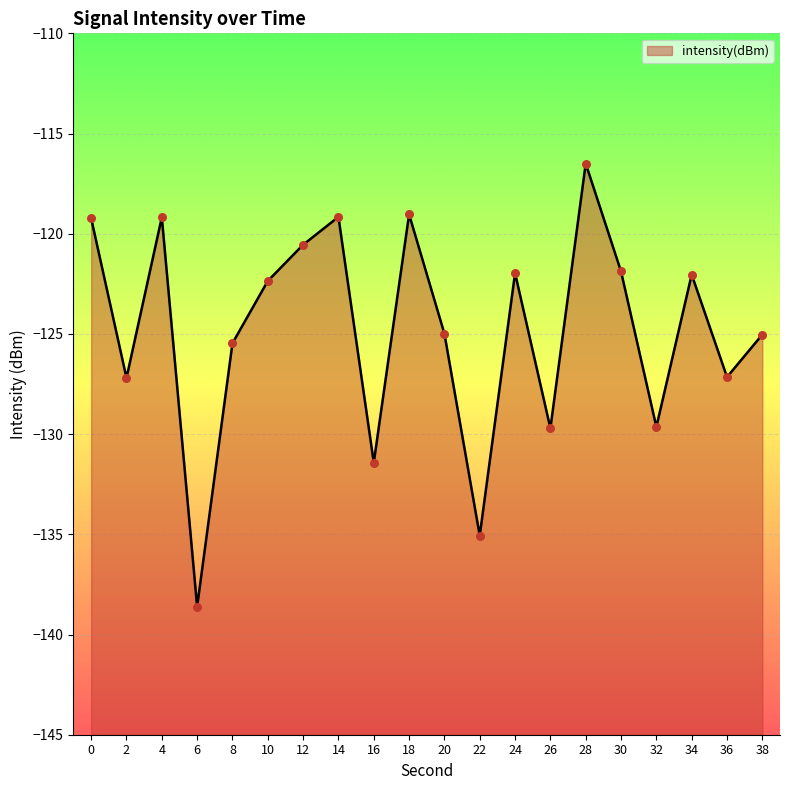

What is the change in value from 6 to 22?

+3.5